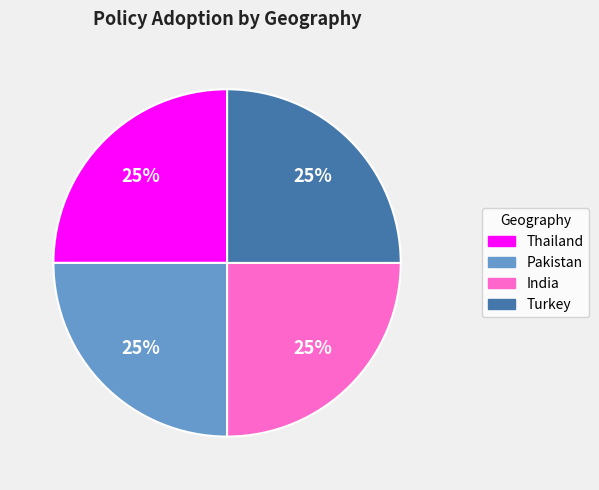

How many slices are in this pie chart?

4